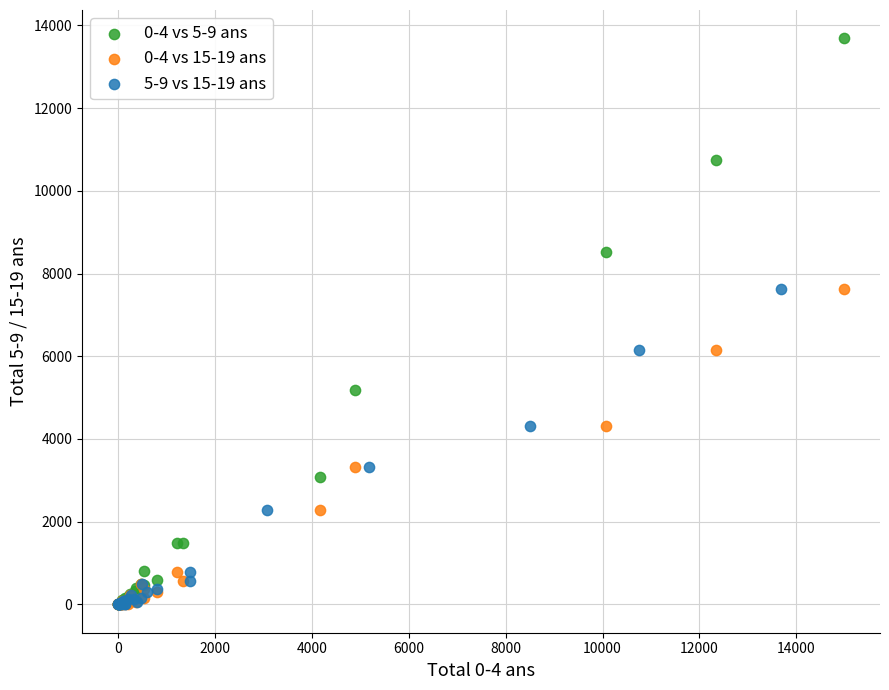

Which series reaches the maximum Y coordinate?

0-4 vs 5-9 ans